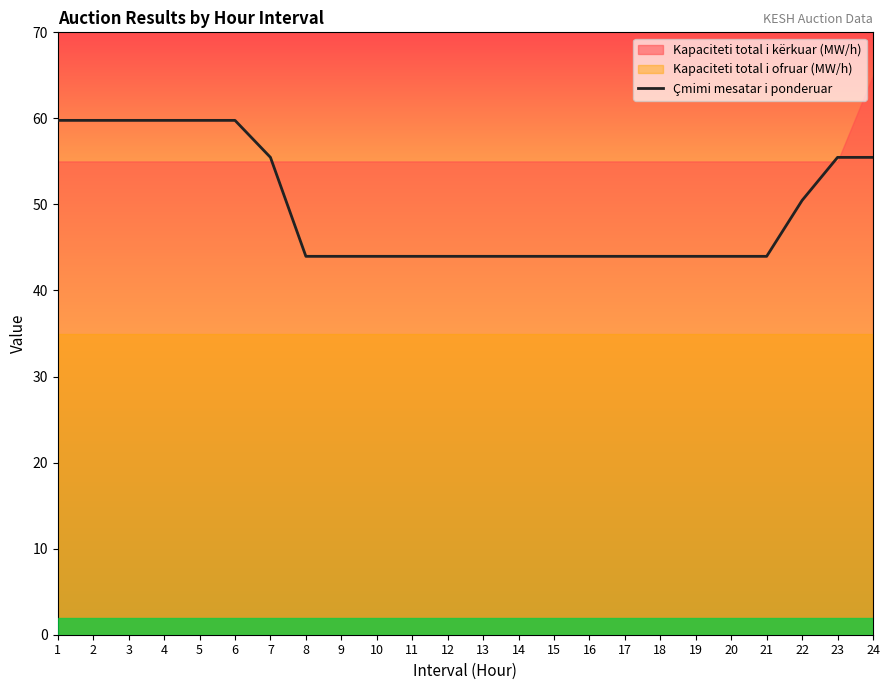

What is the difference between the second highest and second lowest values?

15.8